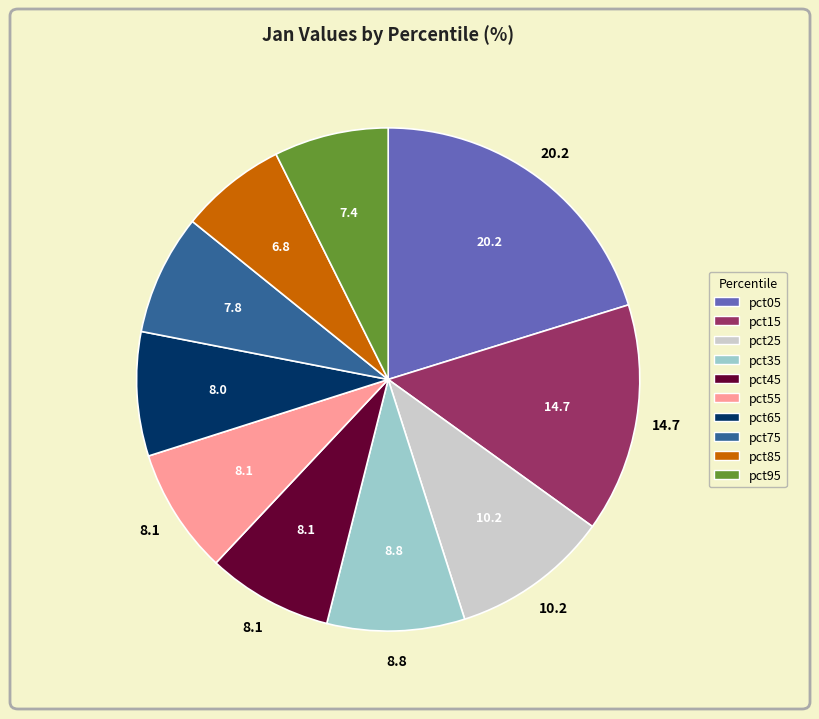

What is the largest slice in the pie chart?

pct05